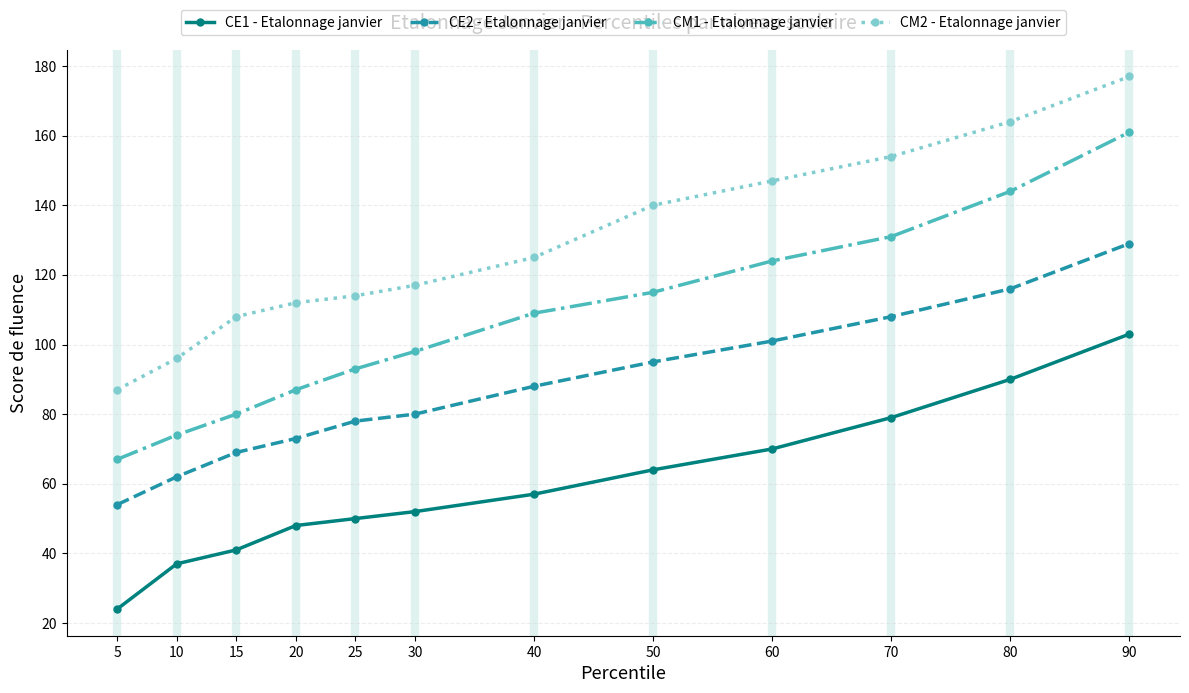

What is the sum of the CM2 - Etalonnage janvier values at 15 and 25?

222